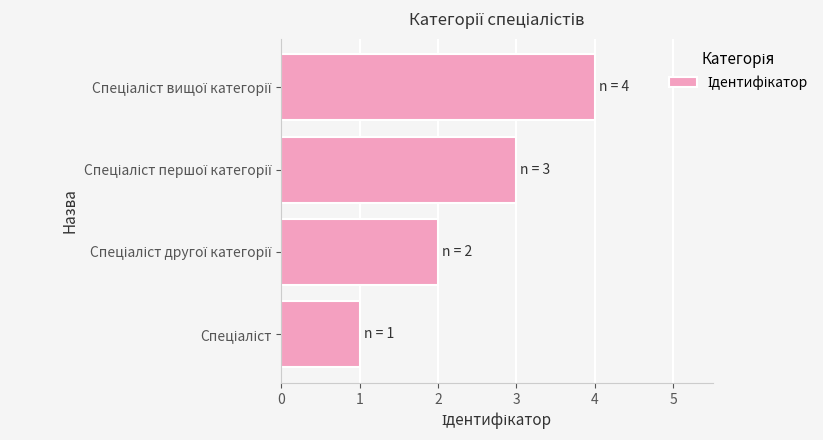

What is the sum of all values?

10